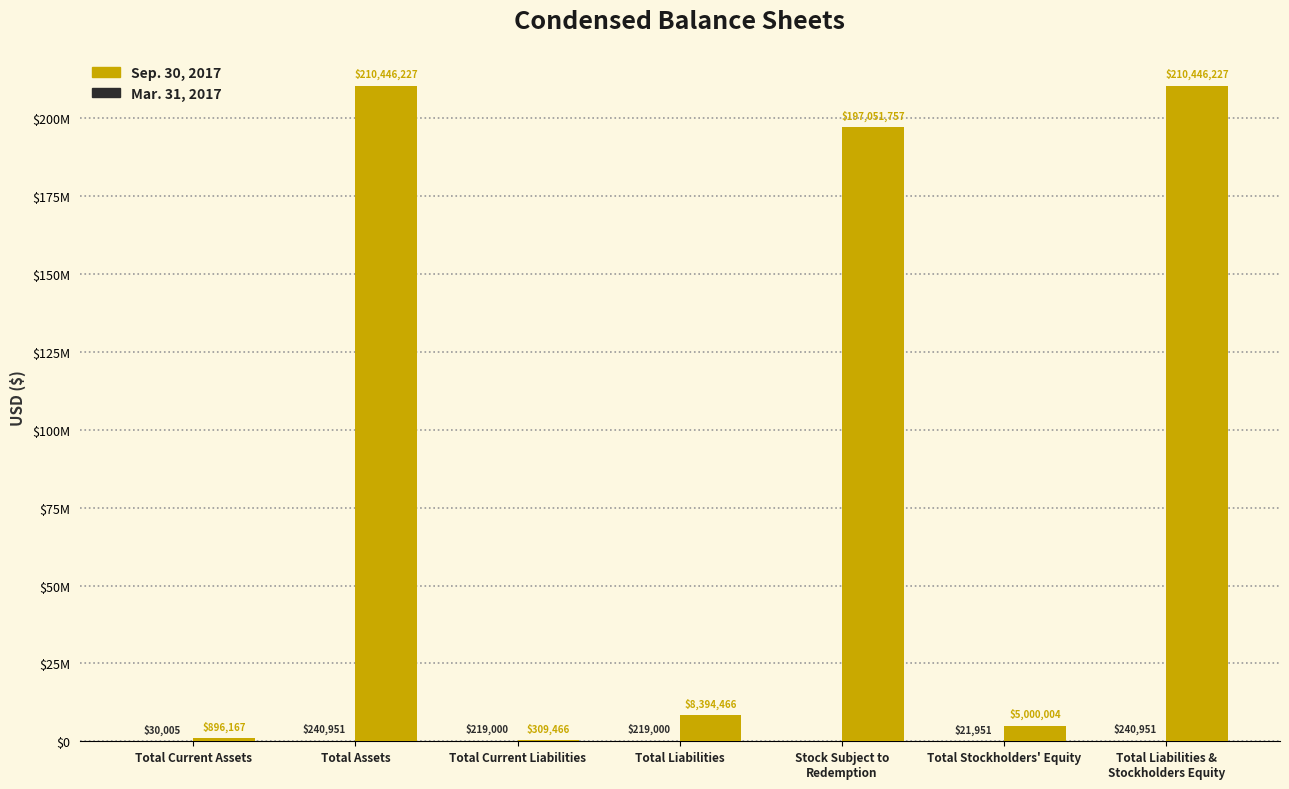

Is it true that Sep. 30, 2017 equals 8394466 at Total Liabilities?

True